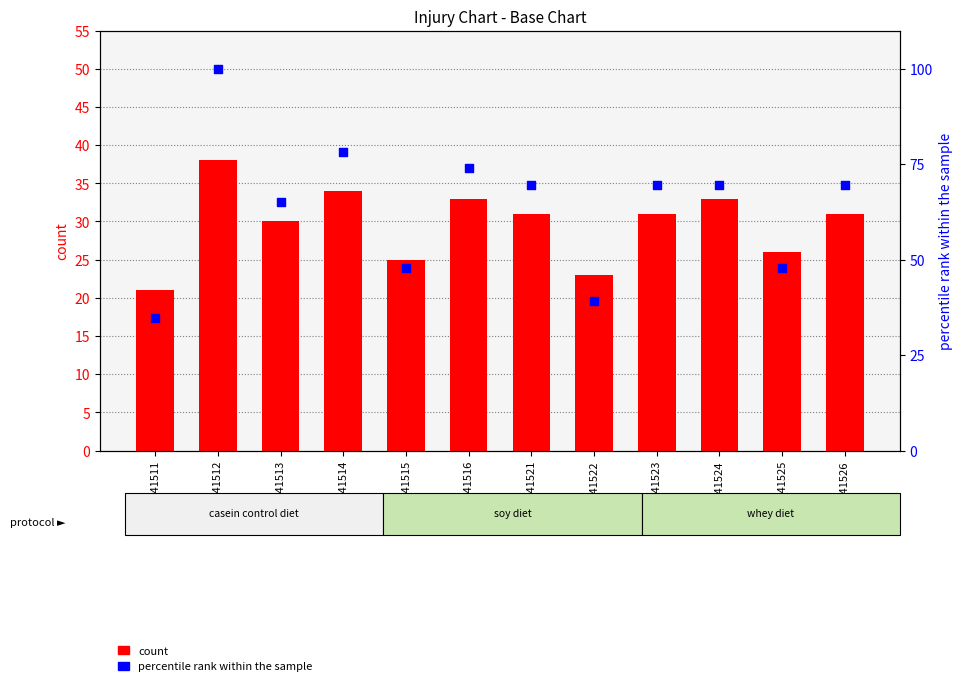

Which series reaches the minimum Y coordinate?

count